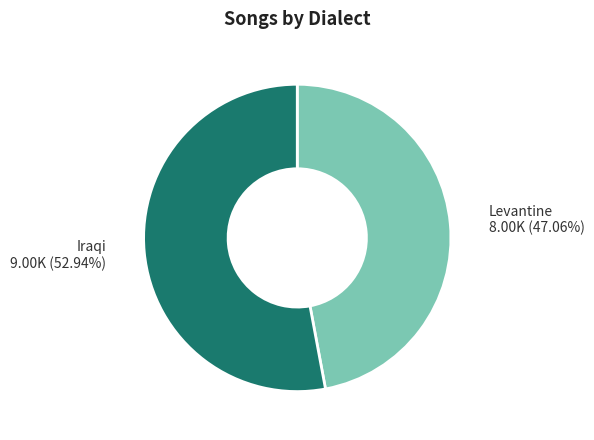

Is there any slice that represents more than half of the pie?

Yes